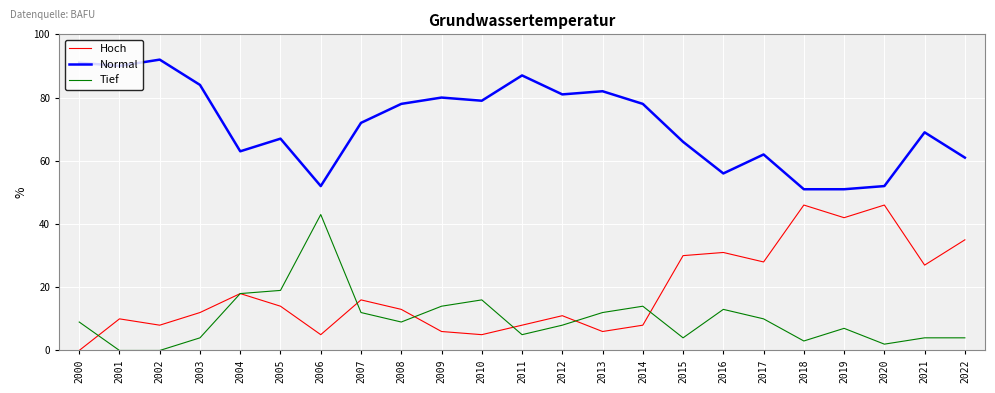

The Tief series shows 8 at 2012. True or false?

True